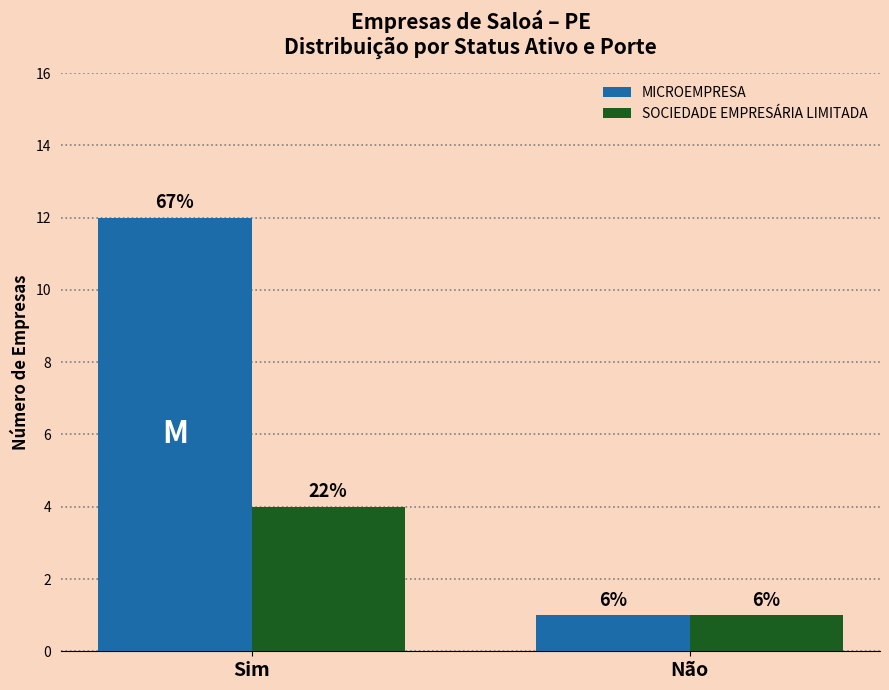

What is the difference between the MICROEMPRESA values at Não and Sim?

11